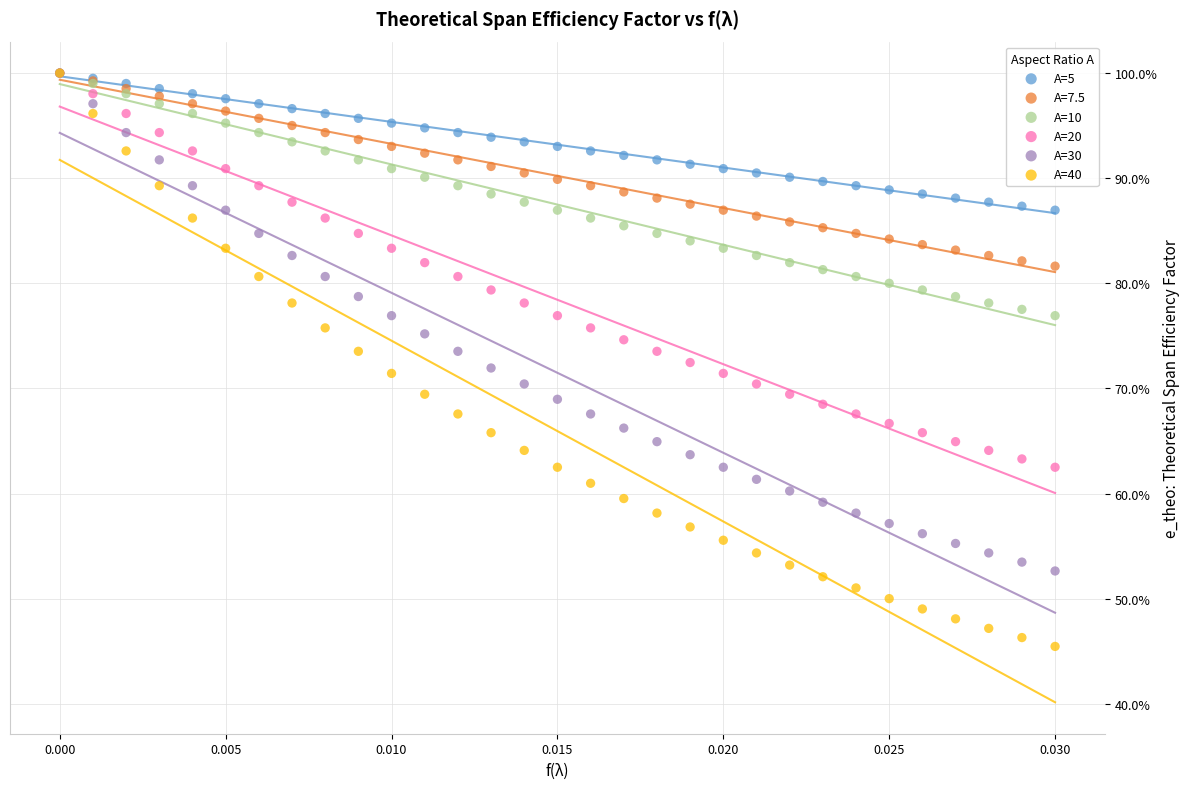

What are all the series names shown in the legend?

A=5, A=7.5, A=10, A=20, A=30, A=40